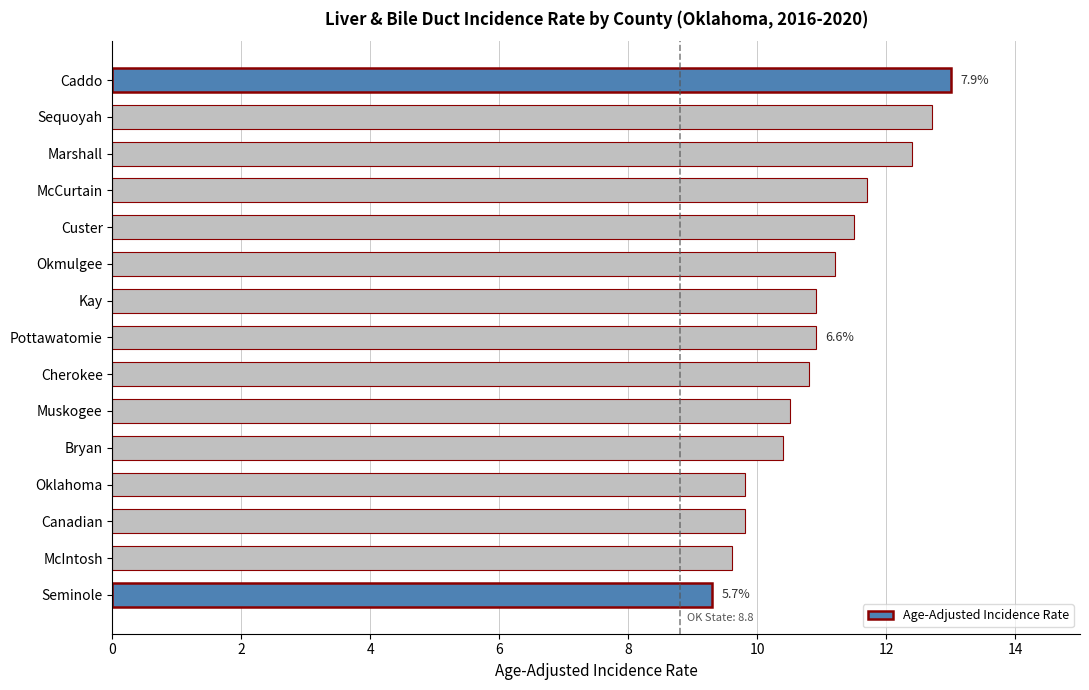

What is the sum of all values?

164.5